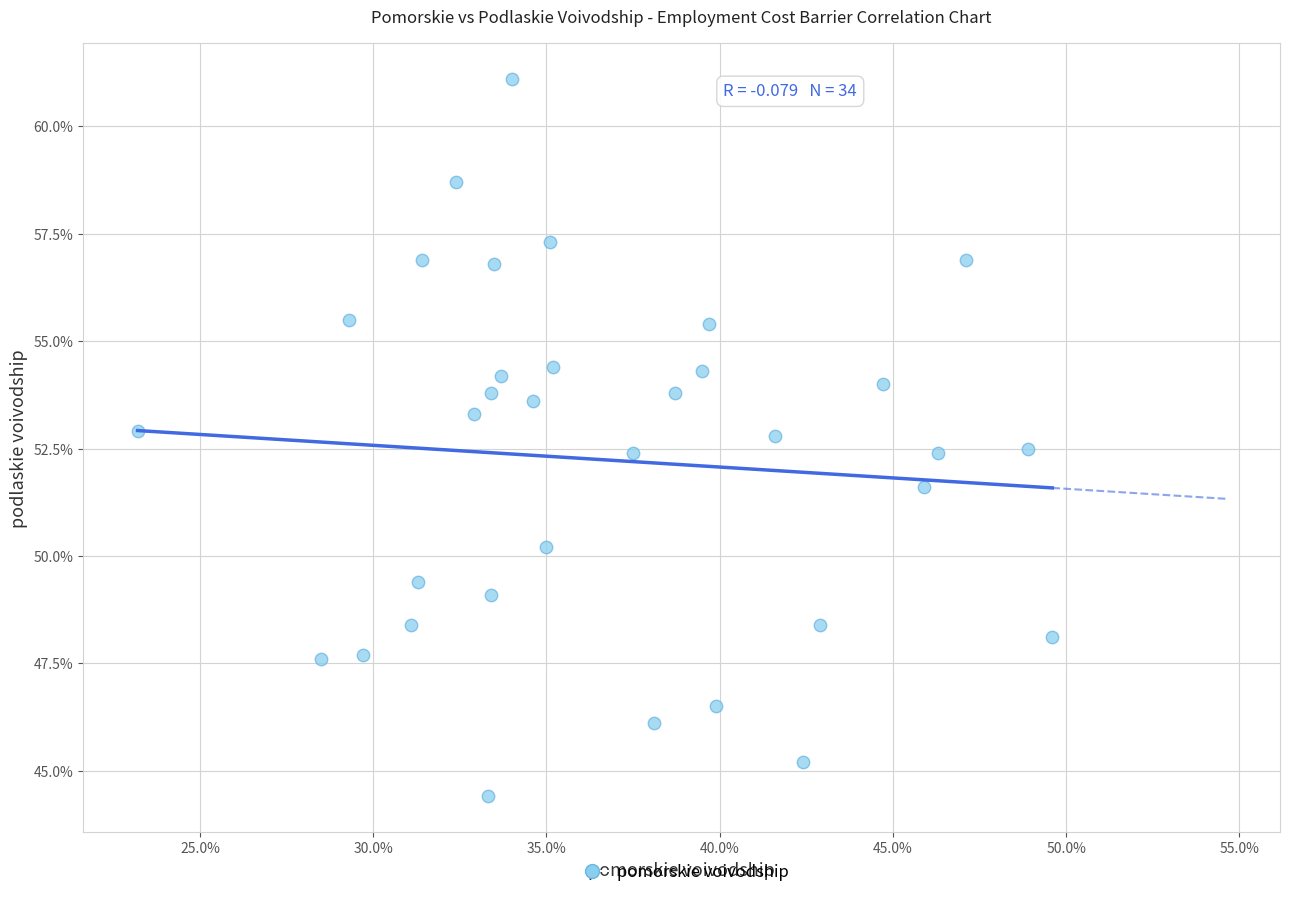

What is the range of X values (max minus min)?

26.4